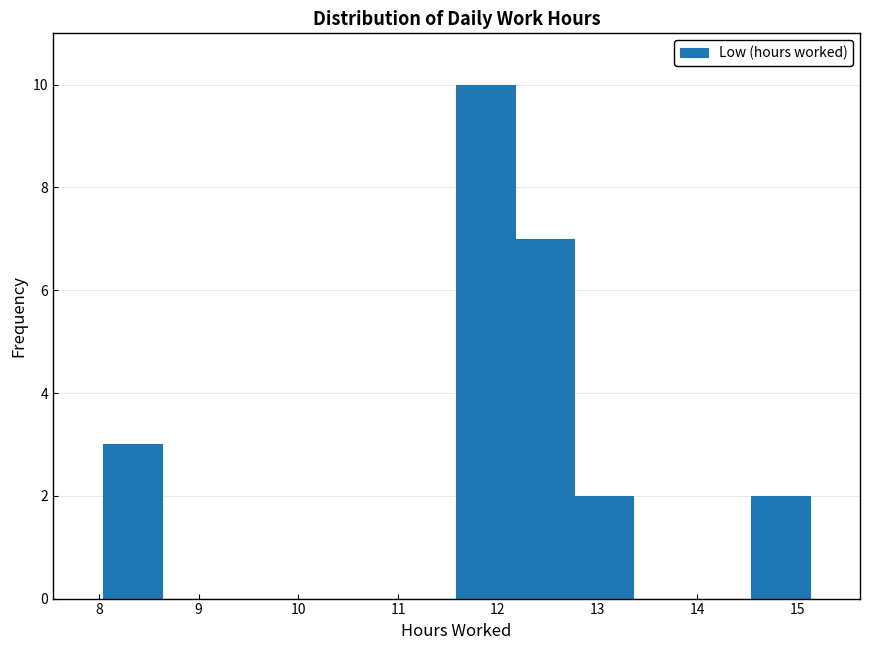

Reading left to right, transcribe this chart: for each bar, give the range it covers on the x-axis and its height. Neither the bar edges nor the heights are printed on the chart, so give them approximately, as read against the axes.

8.0 to 8.6: 3
8.6 to 9.2: 0
9.2 to 9.8: 0
9.8 to 10.4: 0
10.4 to 11.0: 0
11.0 to 11.6: 0
11.6 to 12.2: 10
12.2 to 12.8: 7
12.8 to 13.4: 2
13.4 to 13.9: 0
13.9 to 14.5: 0
14.5 to 15.1: 2